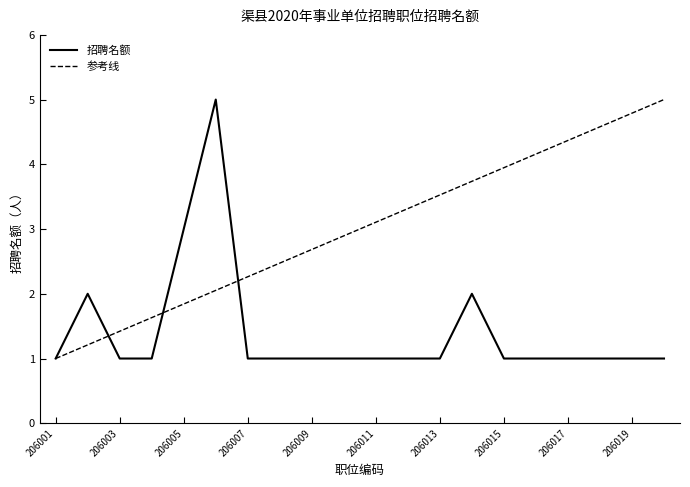

Which series has the largest total across all categories?

参考线